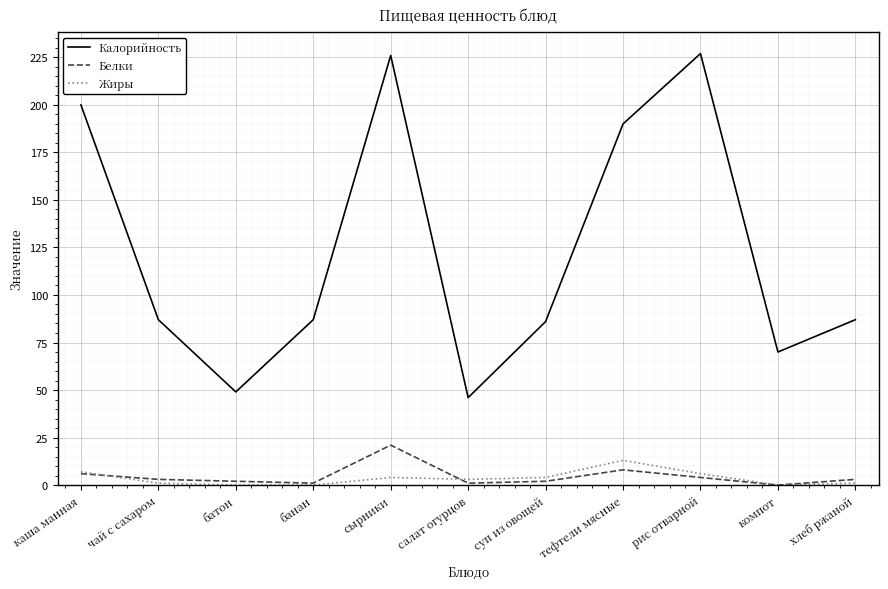

Is it true that Белки equals 0 at компот?

True